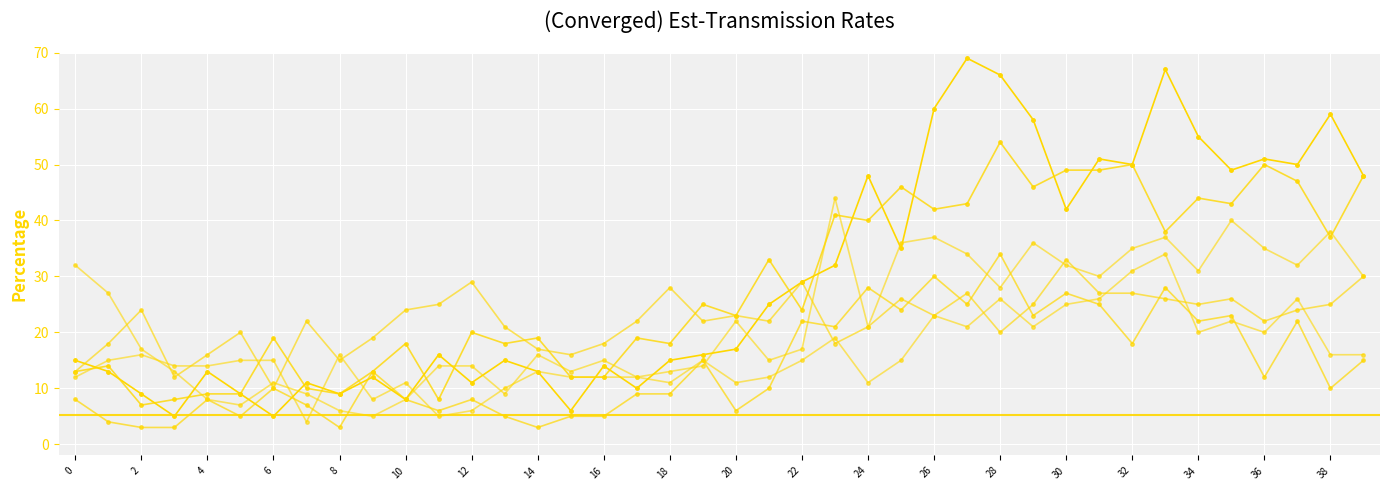

What is the sum of all Series1 values?

1186